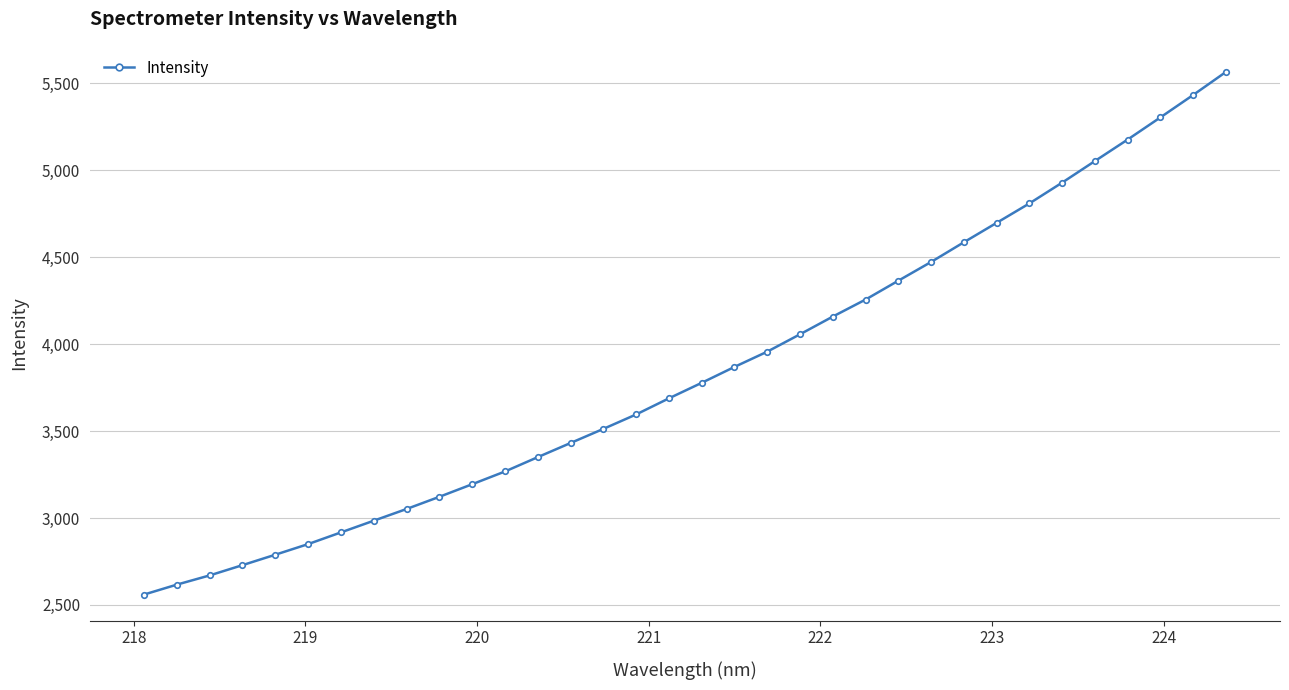

What is the greatest value displayed?

5566.3